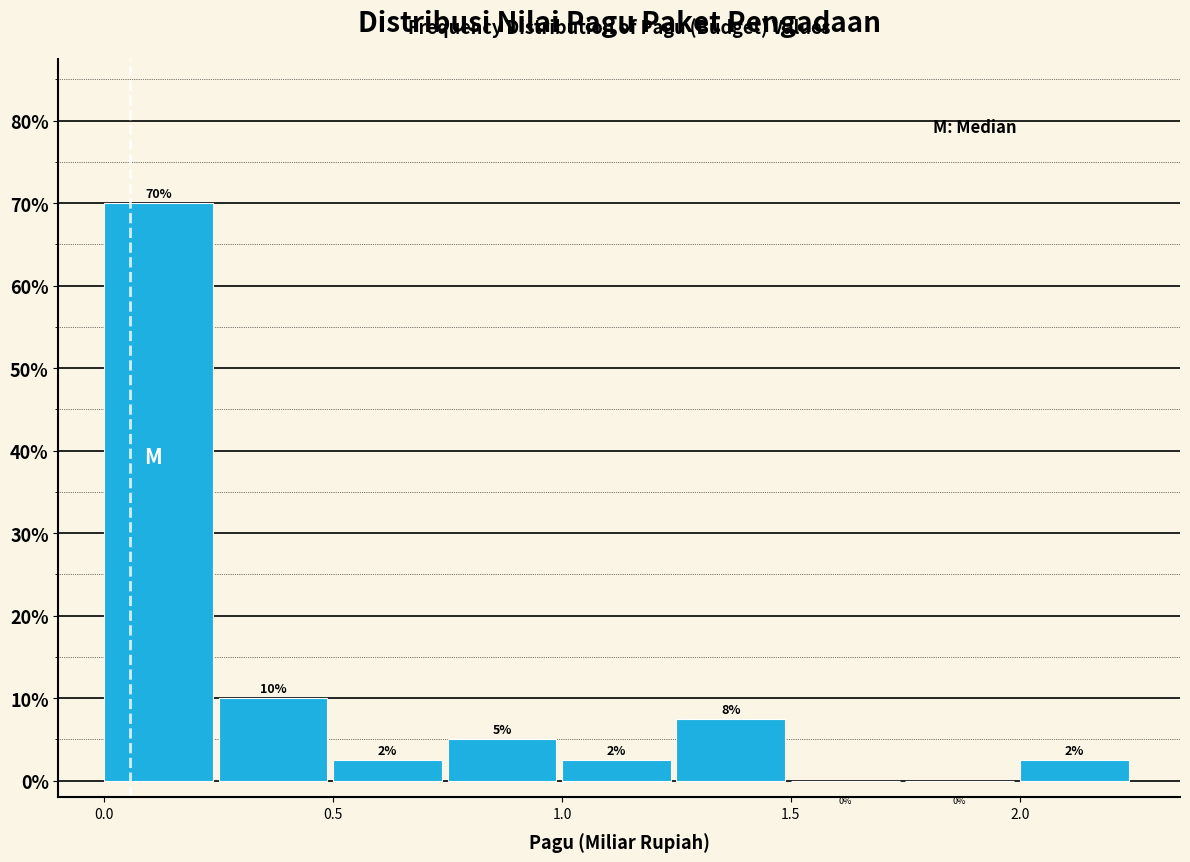

Which range on the x-axis has the tallest bar?

0.00 to 0.25